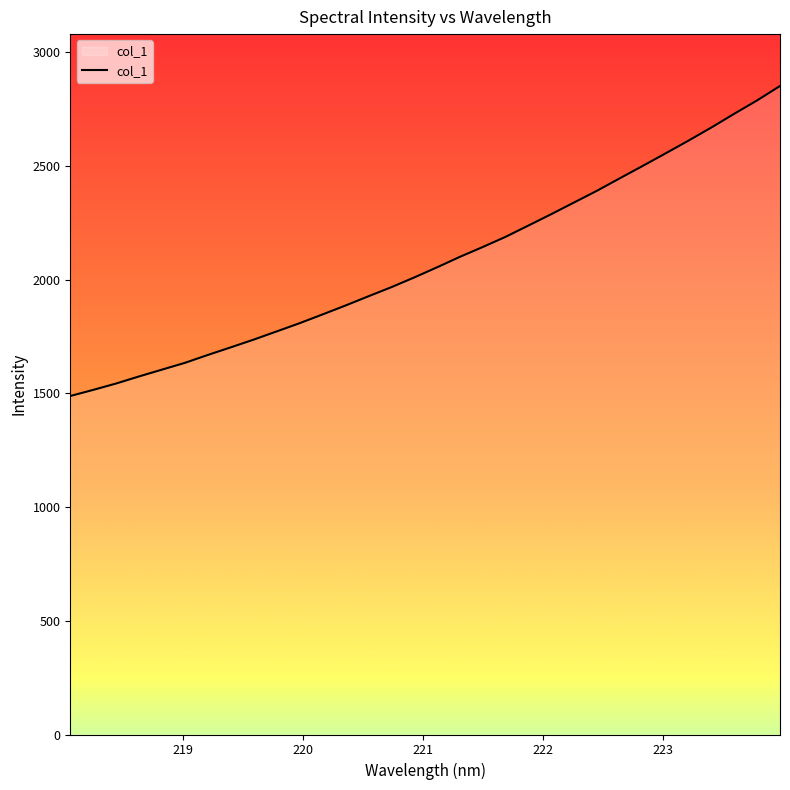

What is the difference between the maximum and minimum values?

1363.3